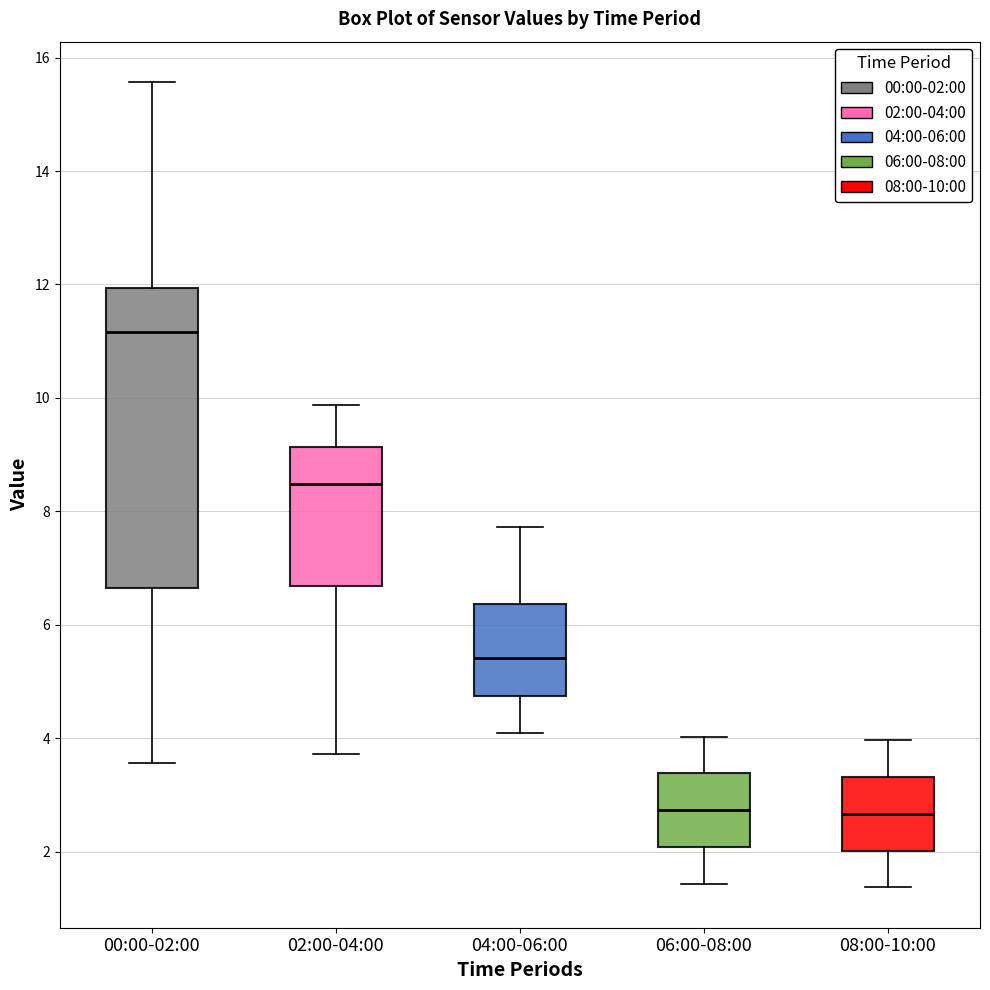

Reading left to right, transcribe this box plot: for each box, give where its median line is, the range the box spans, and where its two whiskers end, as read against the y-axis. The values are not printed on the chart, so give them approximately, as read against the axis.

00:00-02:00: median 11.2, box 6.6 to 12.0, whiskers 3.6 to 15.6
02:00-04:00: median 8.4, box 6.6 to 9.2, whiskers 3.8 to 9.8
04:00-06:00: median 5.4, box 4.8 to 6.4, whiskers 4.2 to 7.8
06:00-08:00: median 2.8, box 2.0 to 3.4, whiskers 1.4 to 4.0
08:00-10:00: median 2.6, box 2.0 to 3.4, whiskers 1.4 to 4.0